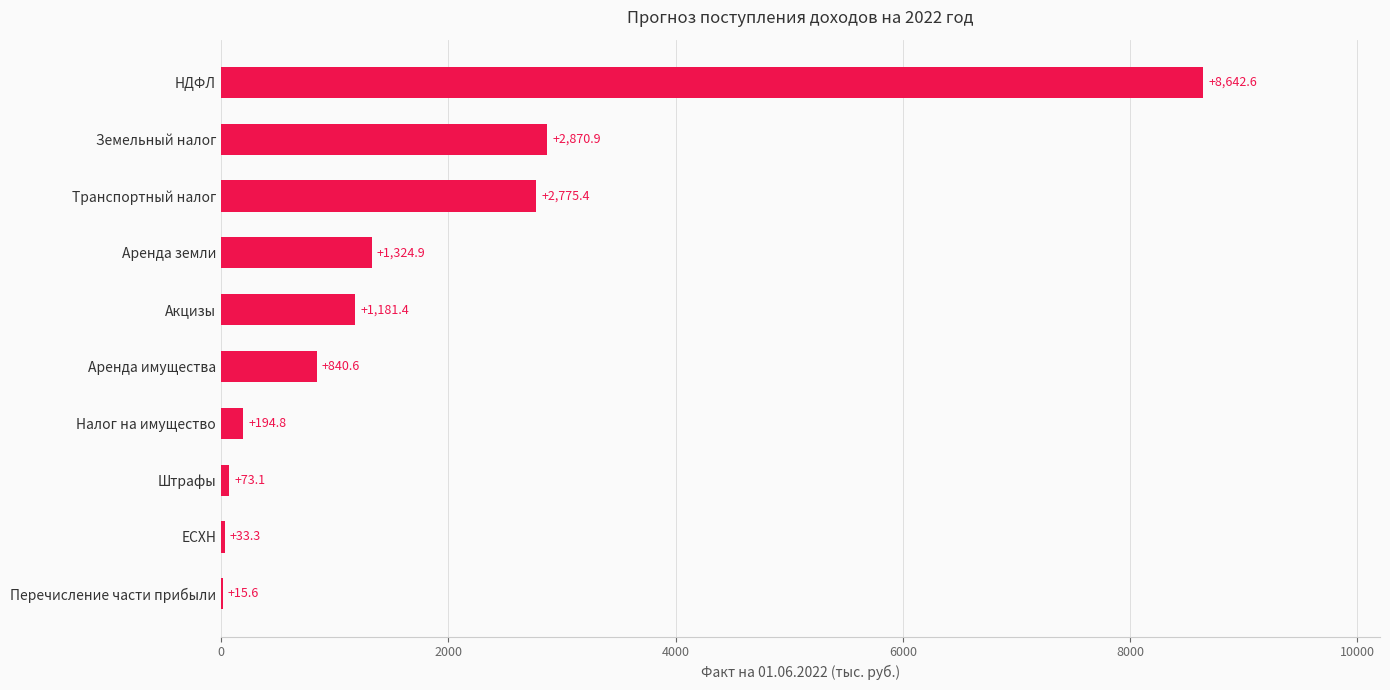

The chart shows a value of 33.3 at ЕСХН. True or false?

True